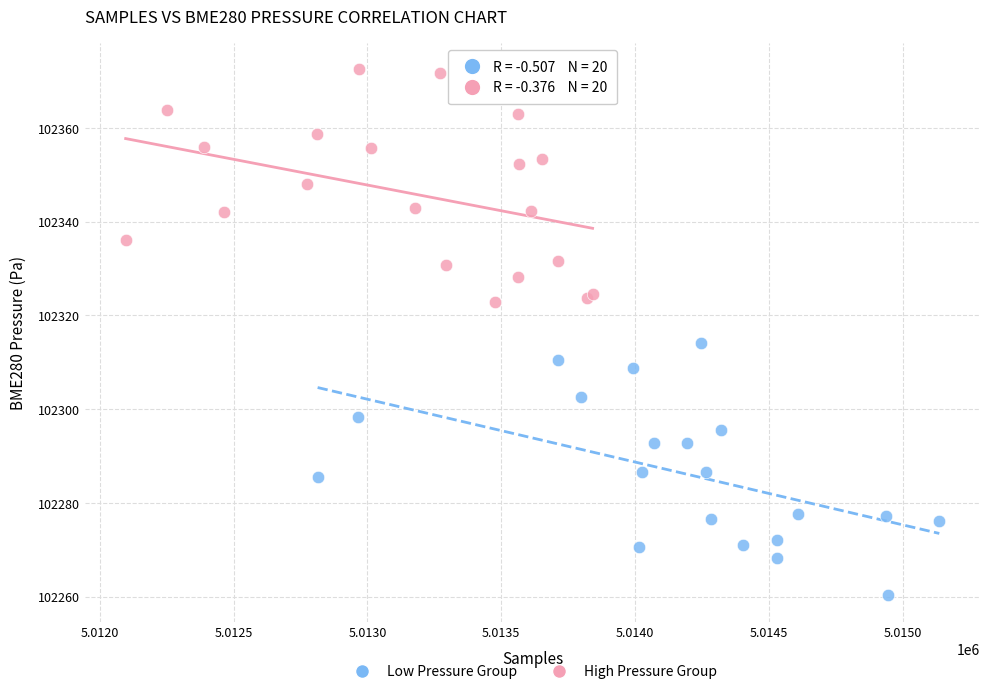

Which series reaches the maximum Y coordinate?

High Pressure Group